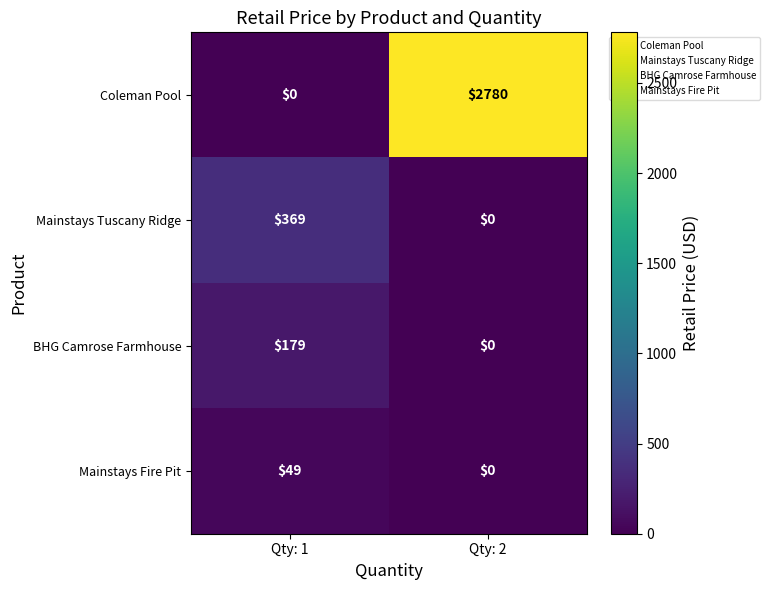

What is the difference between the BHG Camrose Farmhouse values at Qty: 1 and Qty: 2?

179